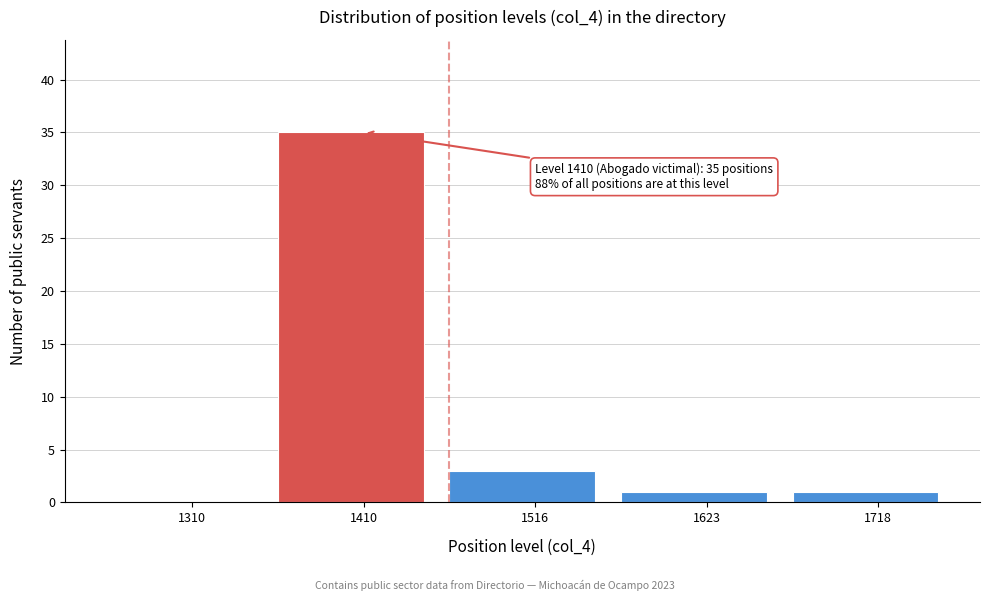

Reading left to right, list all the values displayed in this chart.

1310=0	1410=35	1516=3	1623=1	1718=1